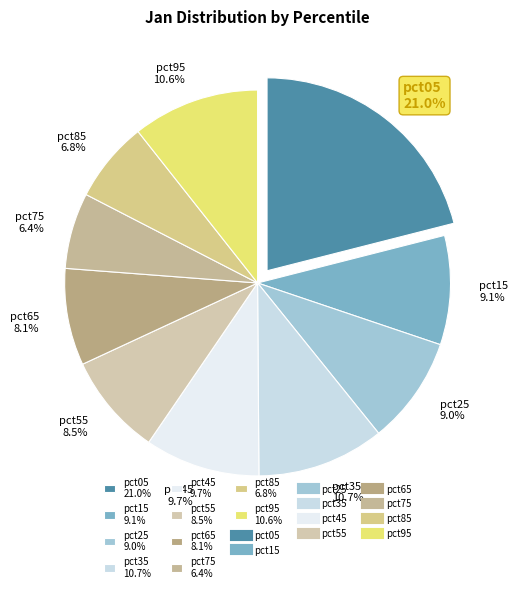

Between pct05 and pct95, which is larger?

pct05